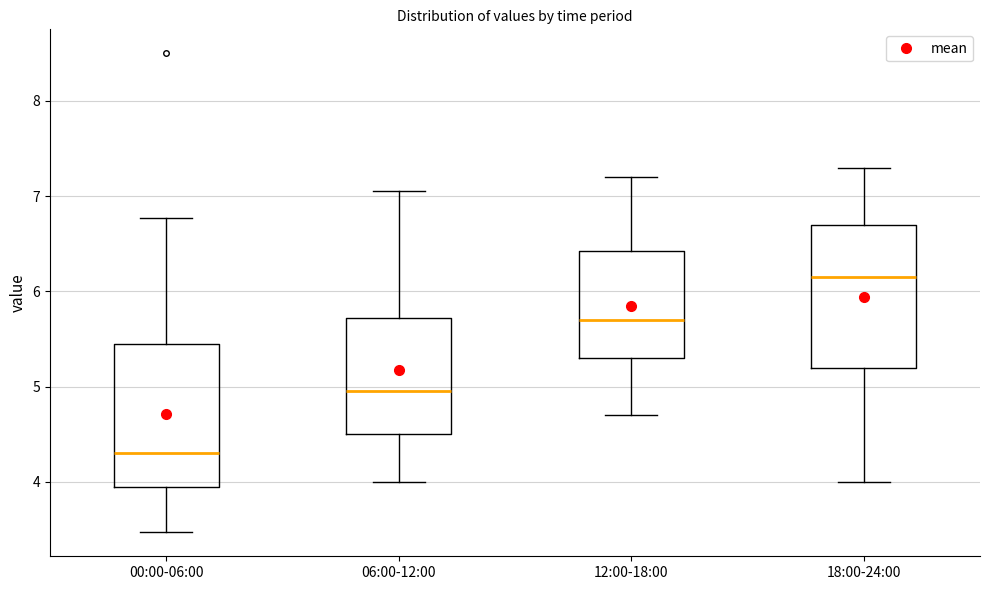

Reading left to right, read every box against the y-axis: the position of its median line, the range the box covers, and the ends of its whiskers. The values are not printed on the chart, so give them approximately, as read against the axis.

00:00-06:00: median 4.3, box 3.9 to 5.4, whiskers 3.5 to 6.8
06:00-12:00: median 5.0, box 4.5 to 5.7, whiskers 4.0 to 7.1
12:00-18:00: median 5.7, box 5.3 to 6.4, whiskers 4.7 to 7.2
18:00-24:00: median 6.2, box 5.2 to 6.7, whiskers 4.0 to 7.3